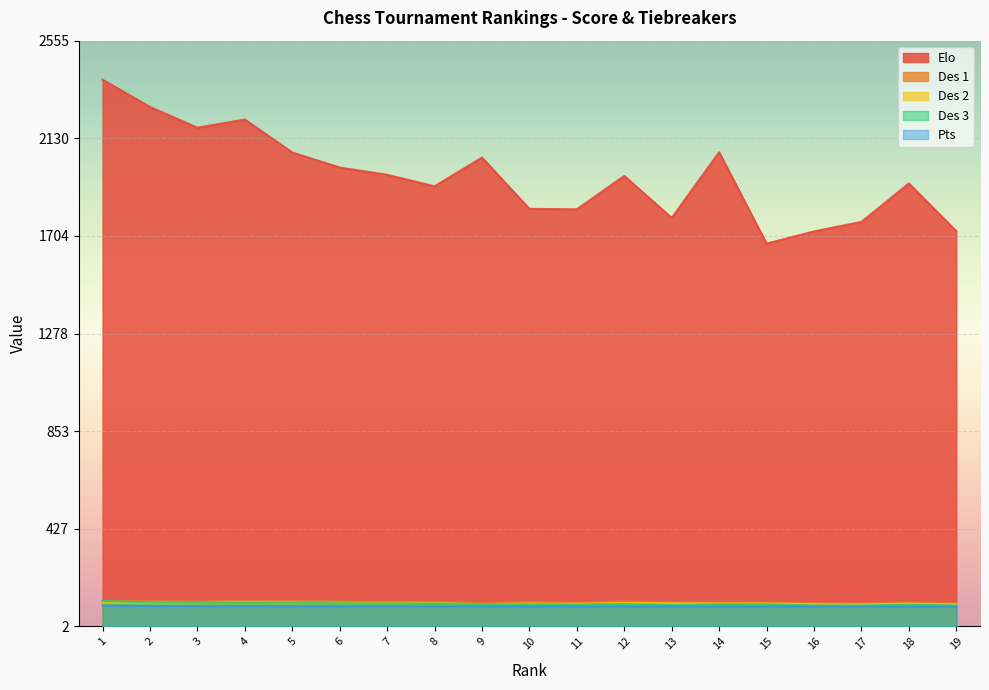

How many lines are shown in the chart?

5